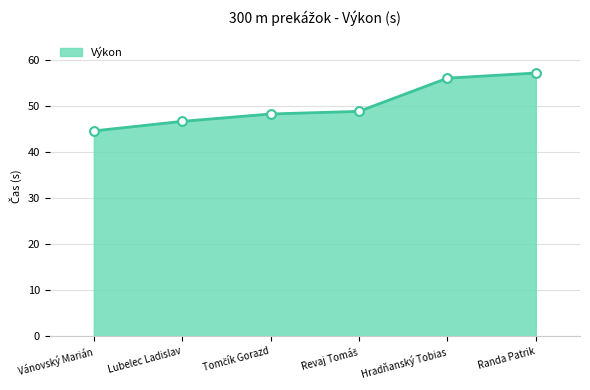

What is the change in value from Lubelec Ladislav to Randa Patrik?

+10.5